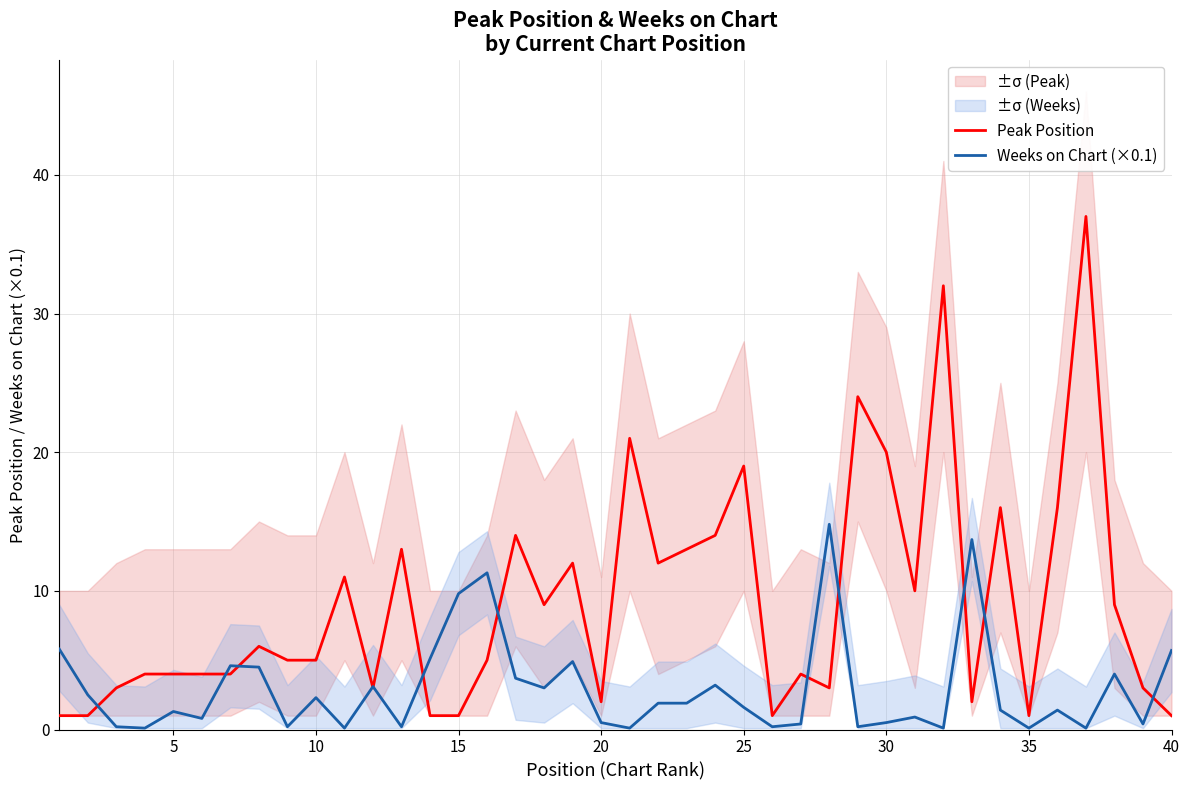

Does the chart display data point markers on the line(s)?

No